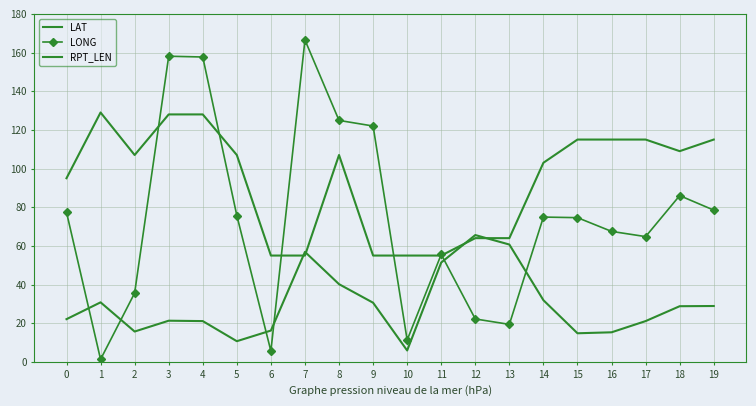

At which category is the sum across all series the highest?

3